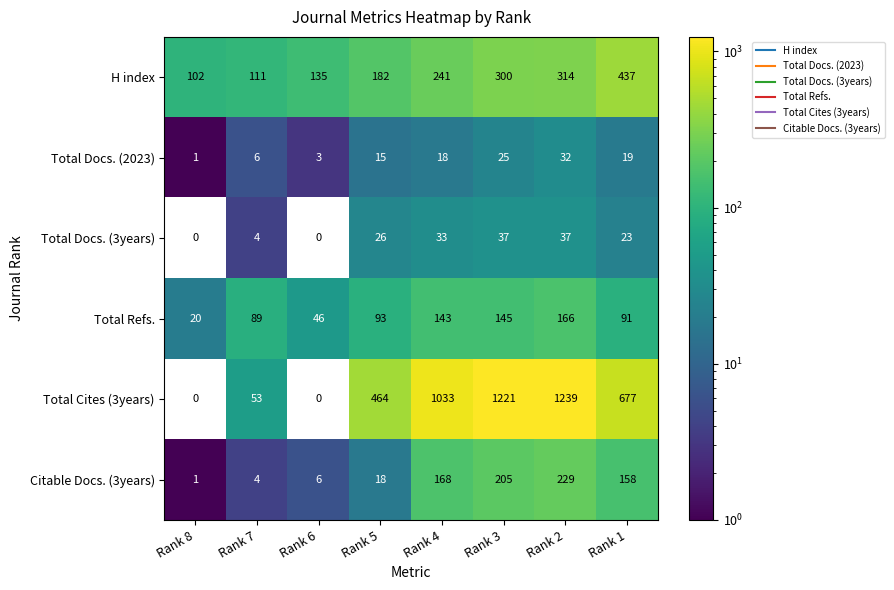

How many values in the H index series are below 241?

4